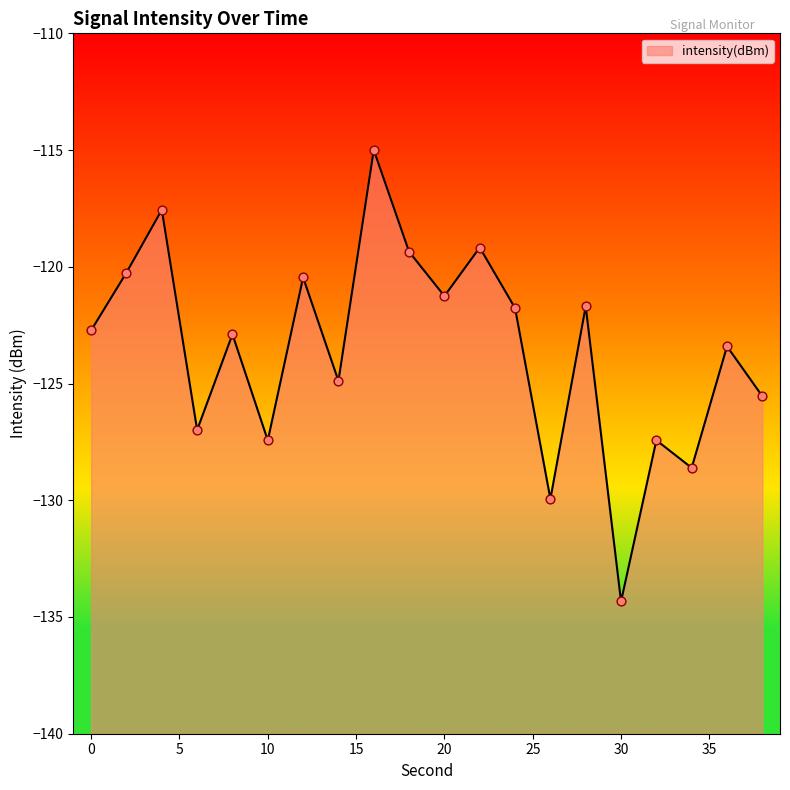

Which has a higher value, 36 or 32?

36